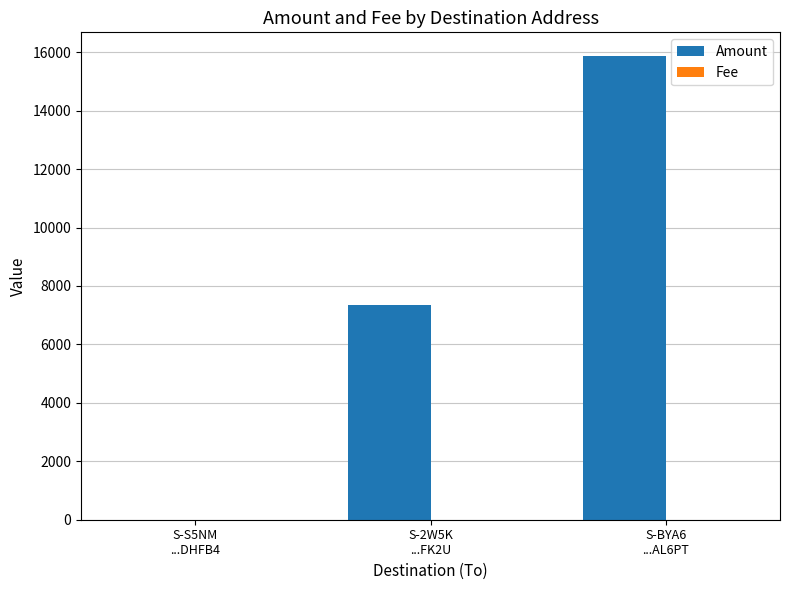

What is the greatest value displayed?

15885.0